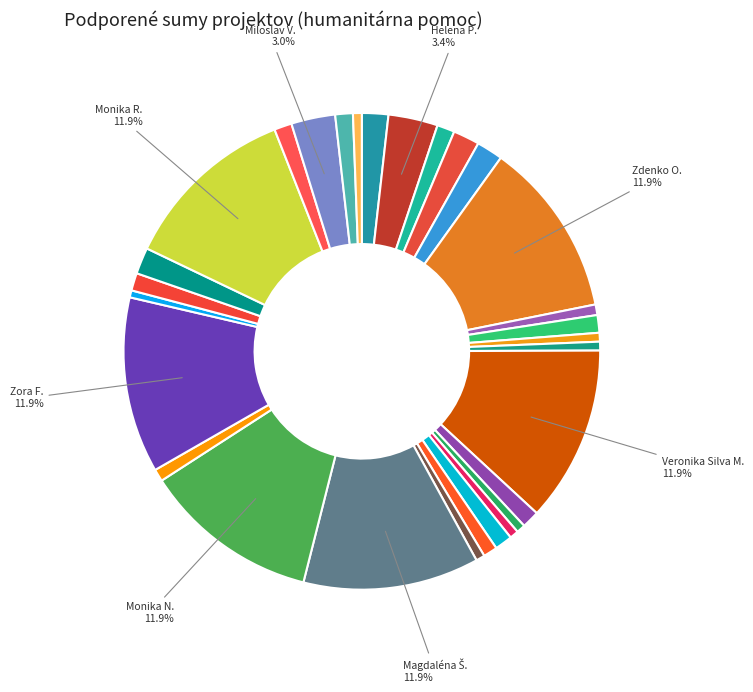

How many segments does this pie chart have?

29